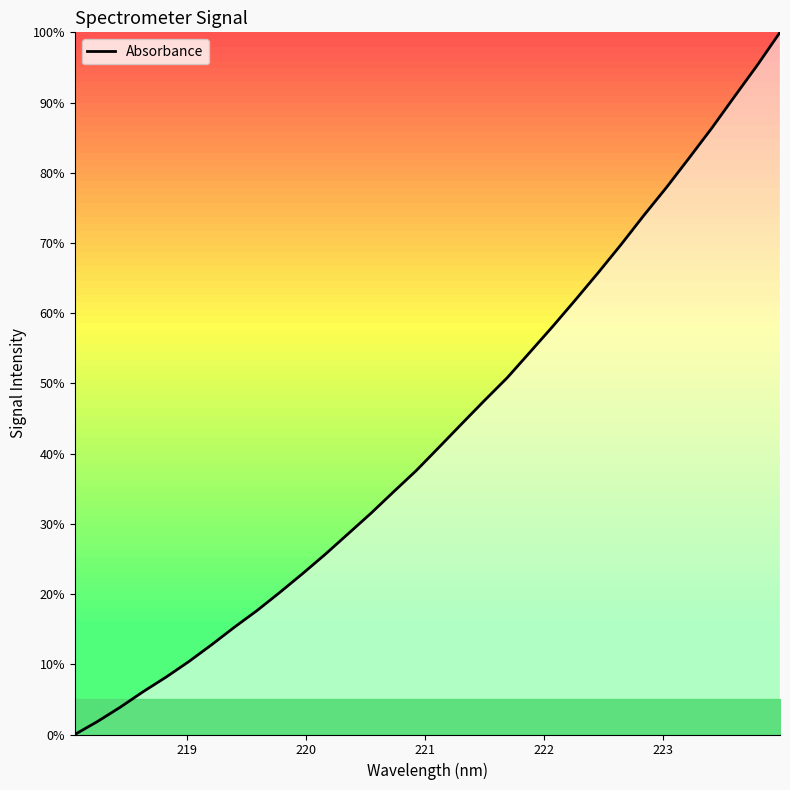

True or false: there are more than 0 points higher than both neighbors.

False